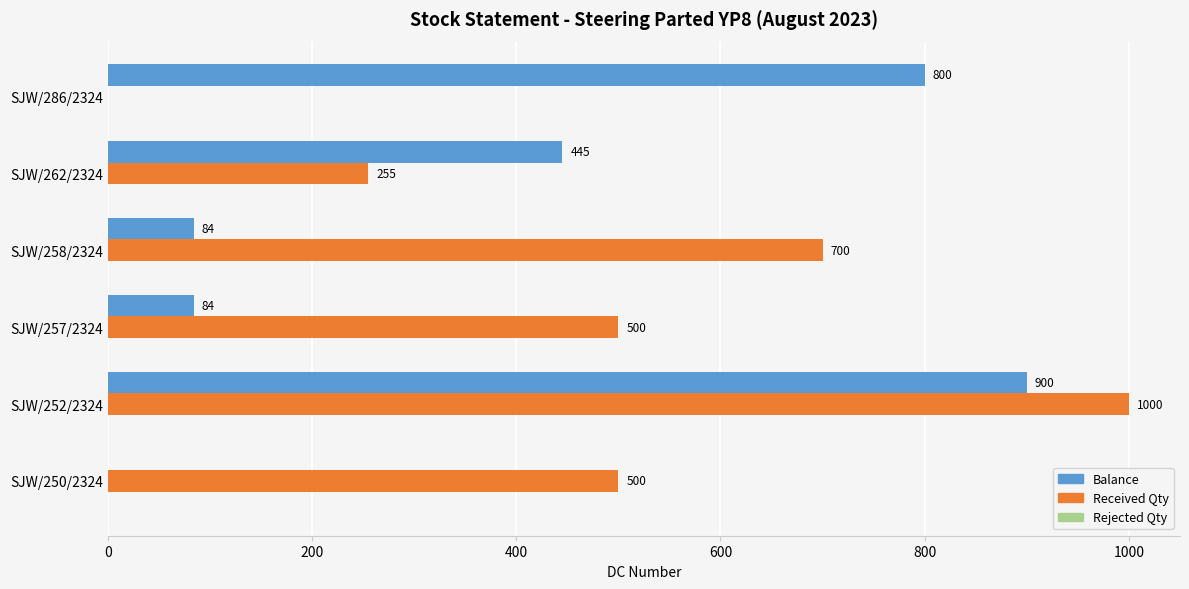

What is the greatest value displayed?

1000